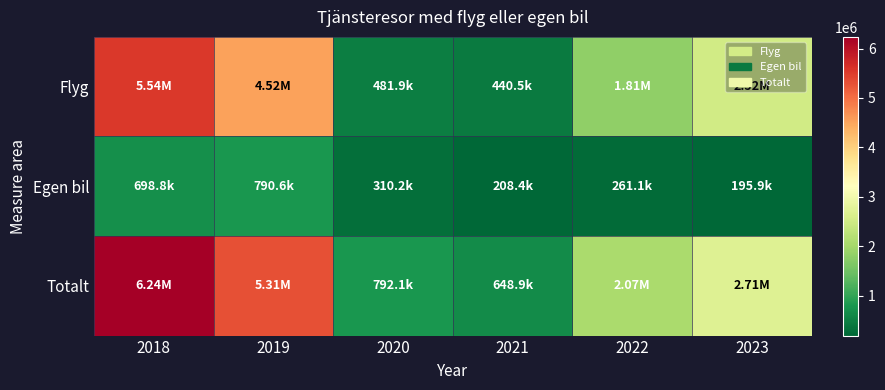

At which category is the sum across all series the highest?

2018